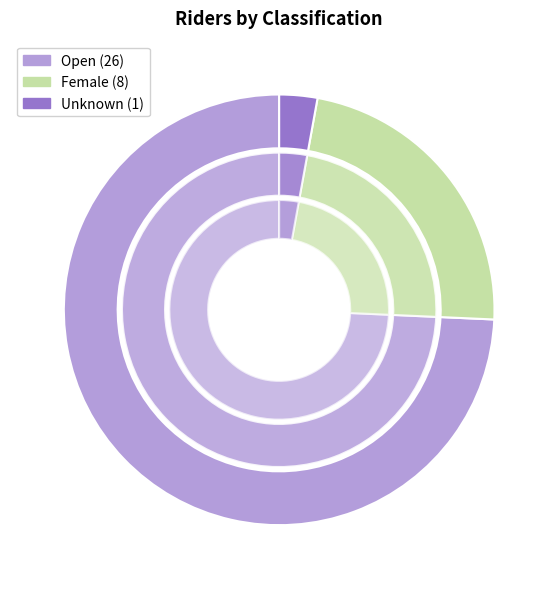

Which slice represents more than half of the pie?

Open